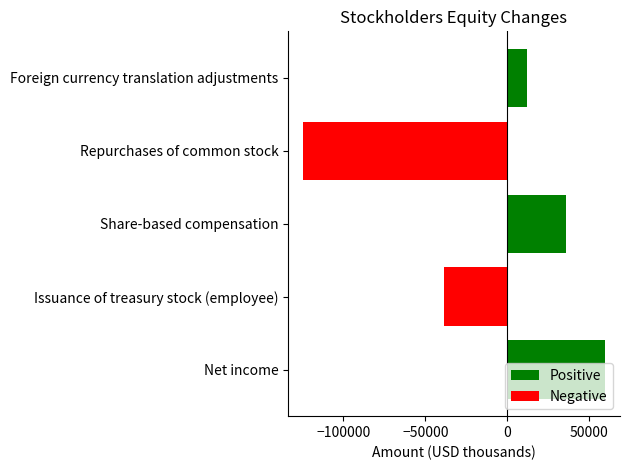

List the labels in order of value, smallest first.

Repurchases of common stock, Issuance of treasury stock (employee), Foreign currency translation adjustments, Share-based compensation, Net income